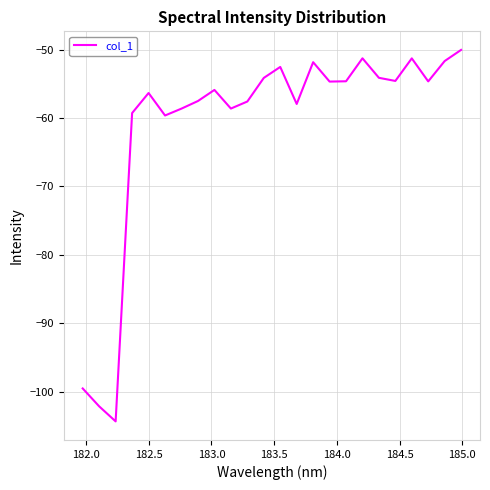

What is the difference between the maximum and minimum values?

54.3